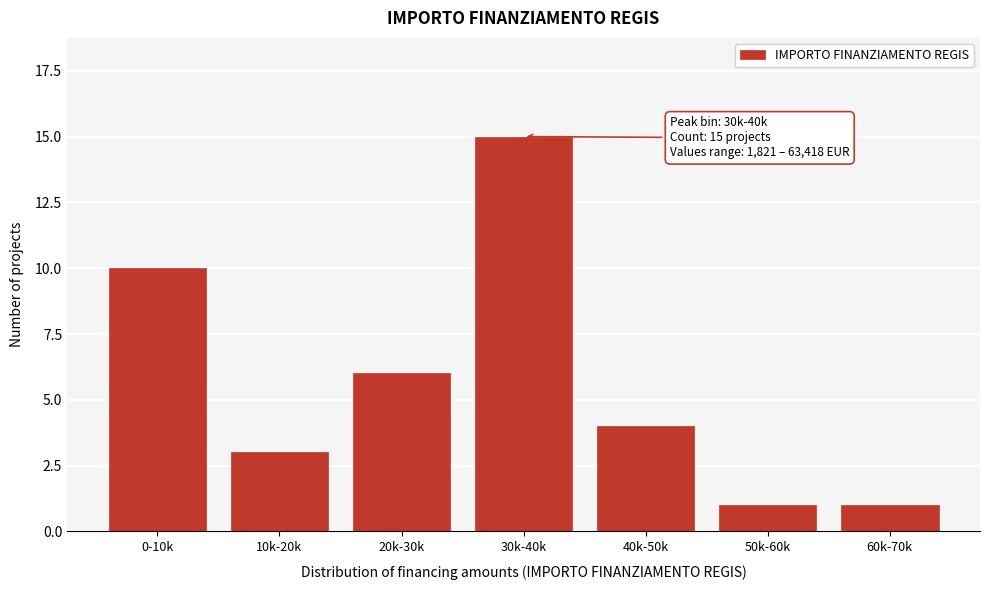

Reading left to right, extract all data points from this chart.

0-10k=10	10k-20k=3	20k-30k=6	30k-40k=15	40k-50k=4	50k-60k=1	60k-70k=1